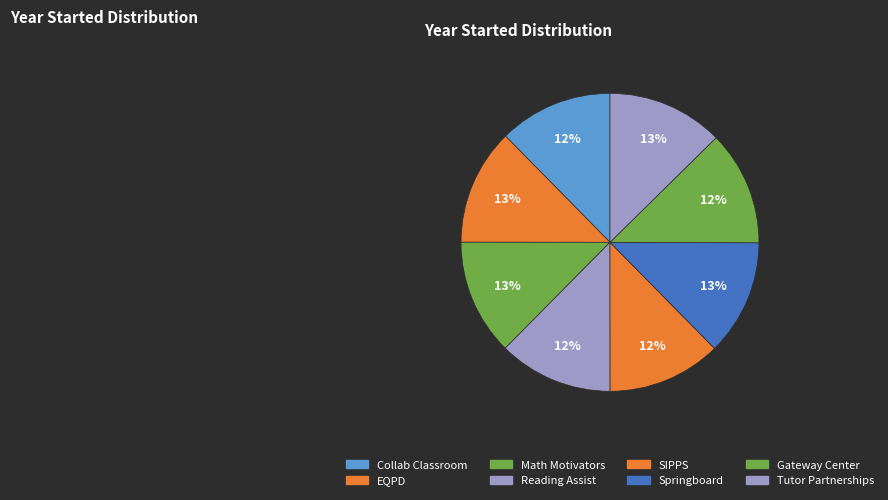

What is the smallest slice in the pie chart?

Center for the Collaborative Classroom